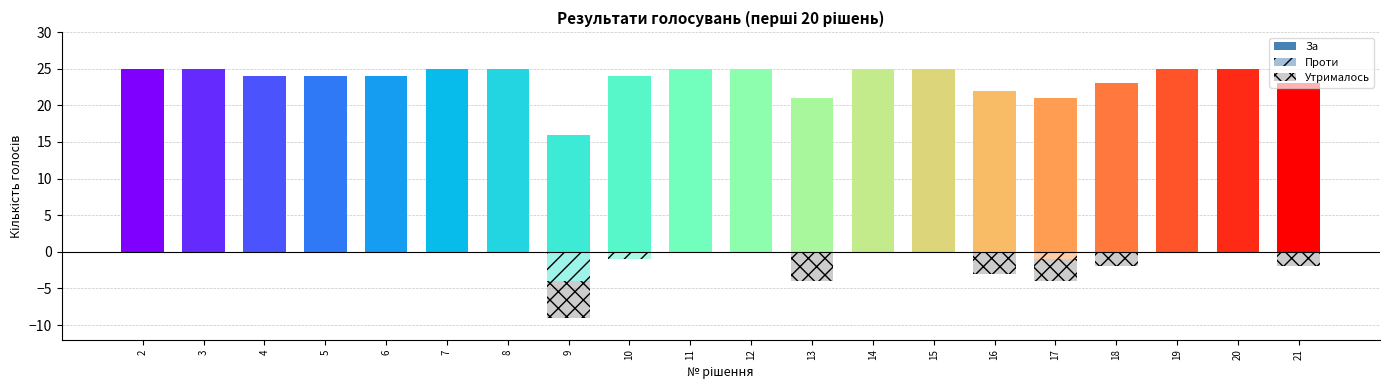

Count the number of categories in the chart.

20